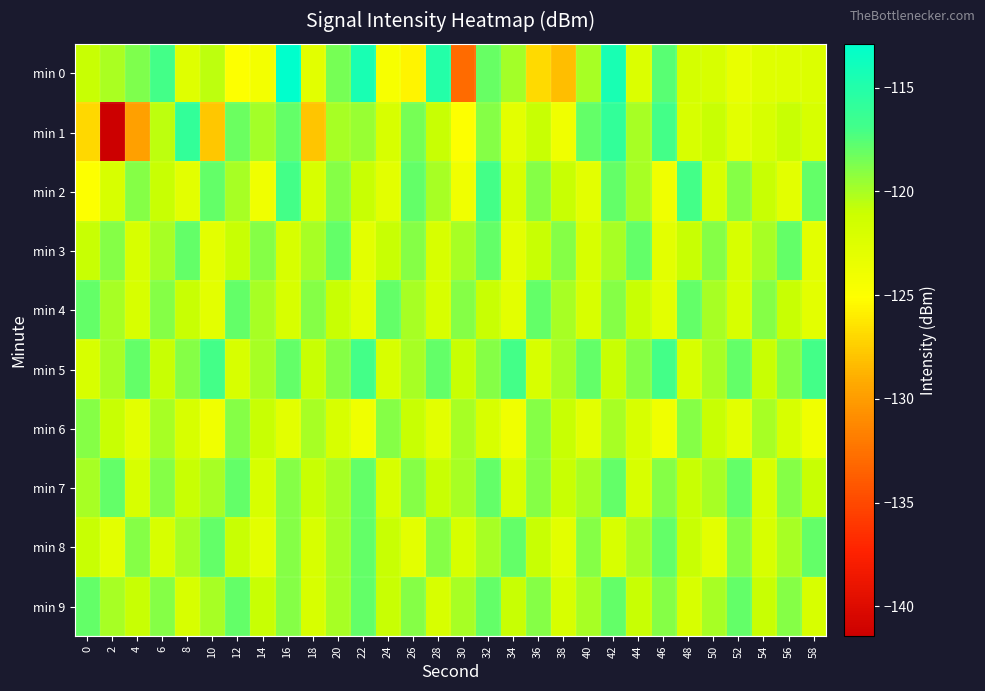

How many categories are shown in the chart?

30